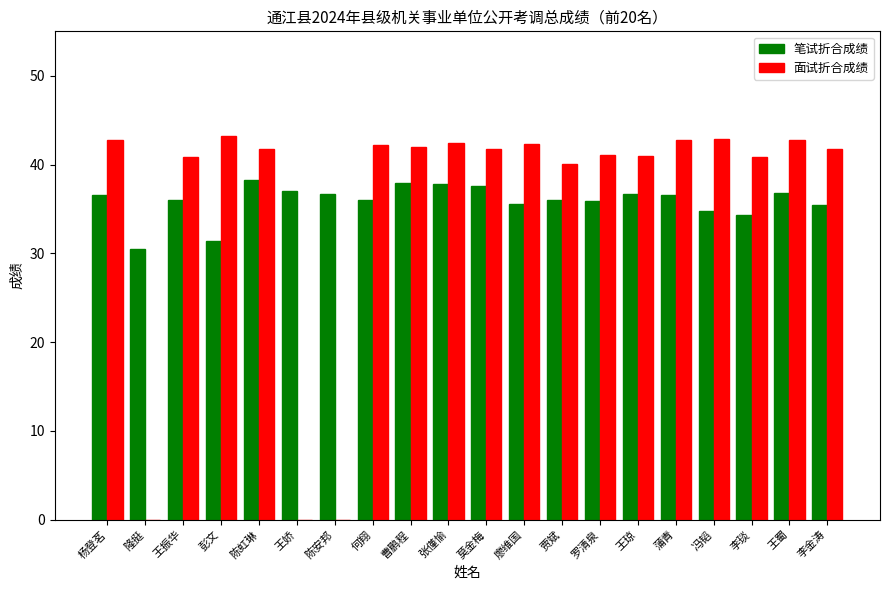

What is the sum of the 面试折合成绩 values at 李琰 and 陈虹琳?

82.6